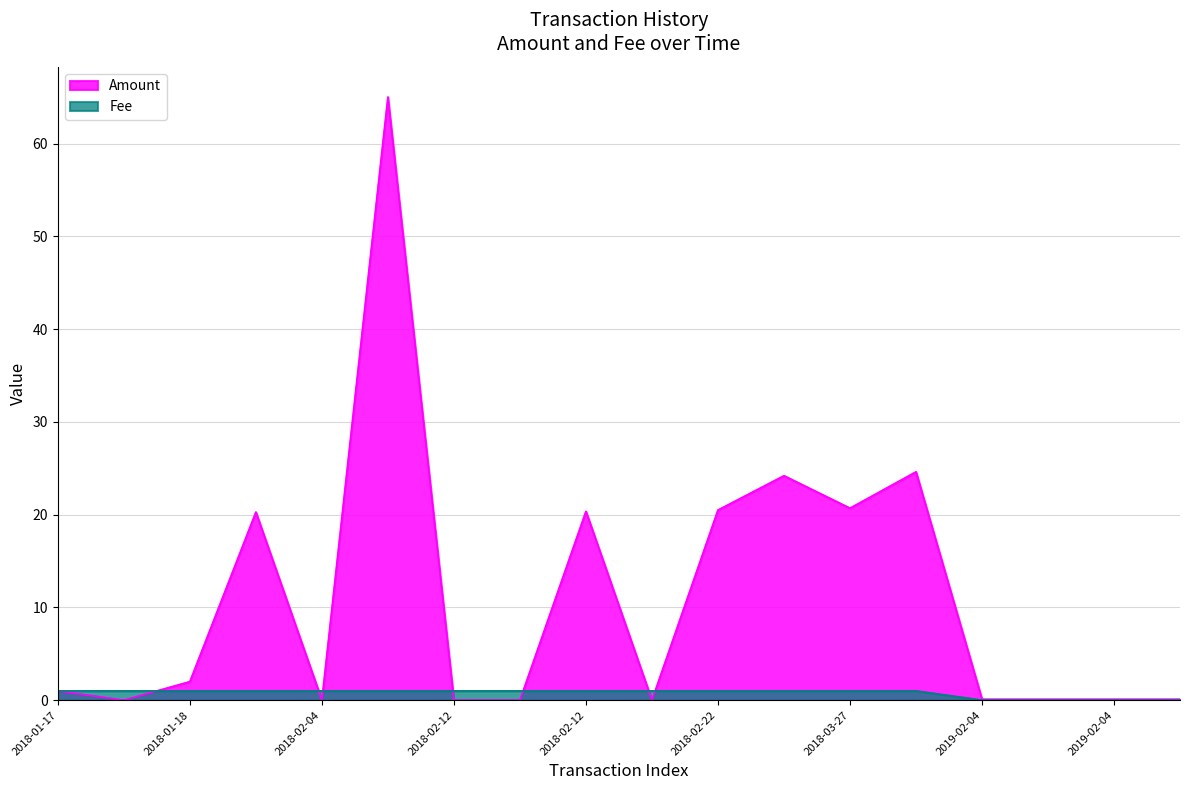

What are all the series names shown in the legend?

Amount, Fee